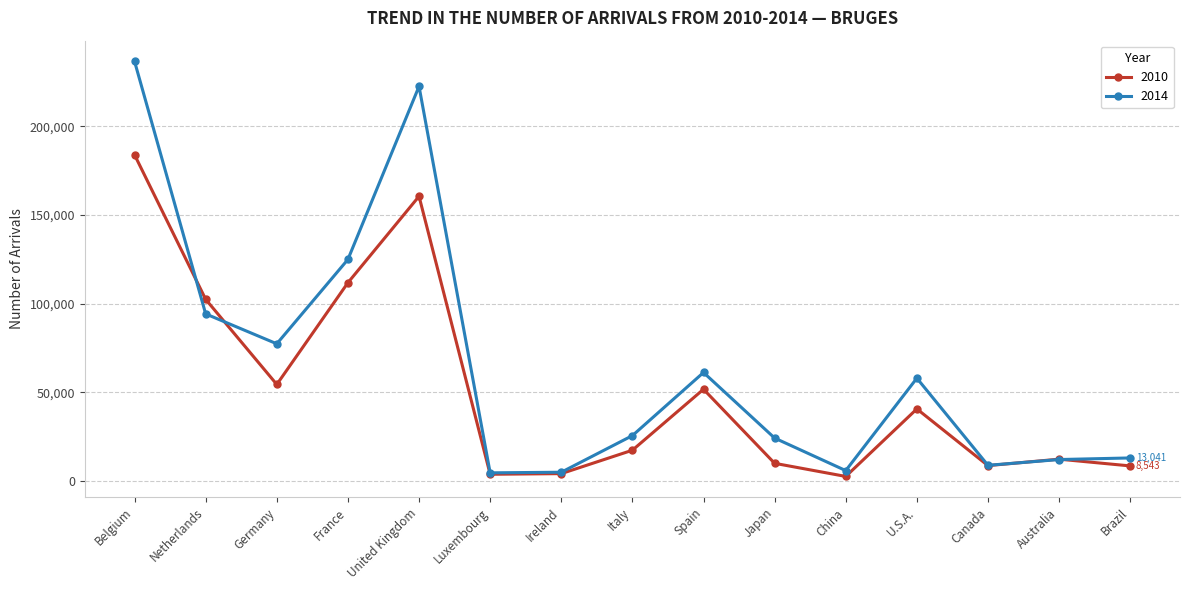

How many lines are shown in the chart?

2